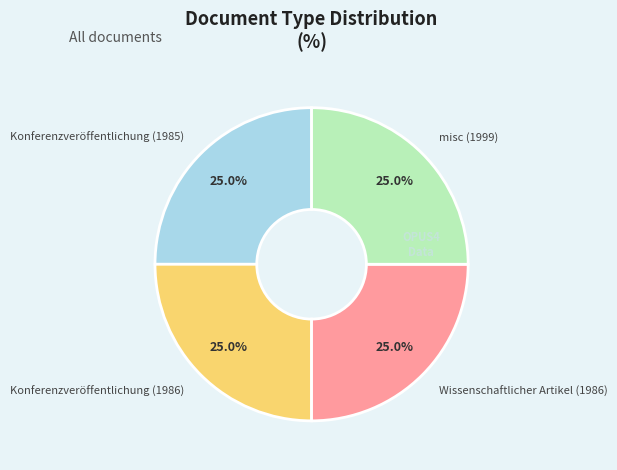

To the nearest percent, what portion does Konferenzveröffentlichung (1986) represent?

25%